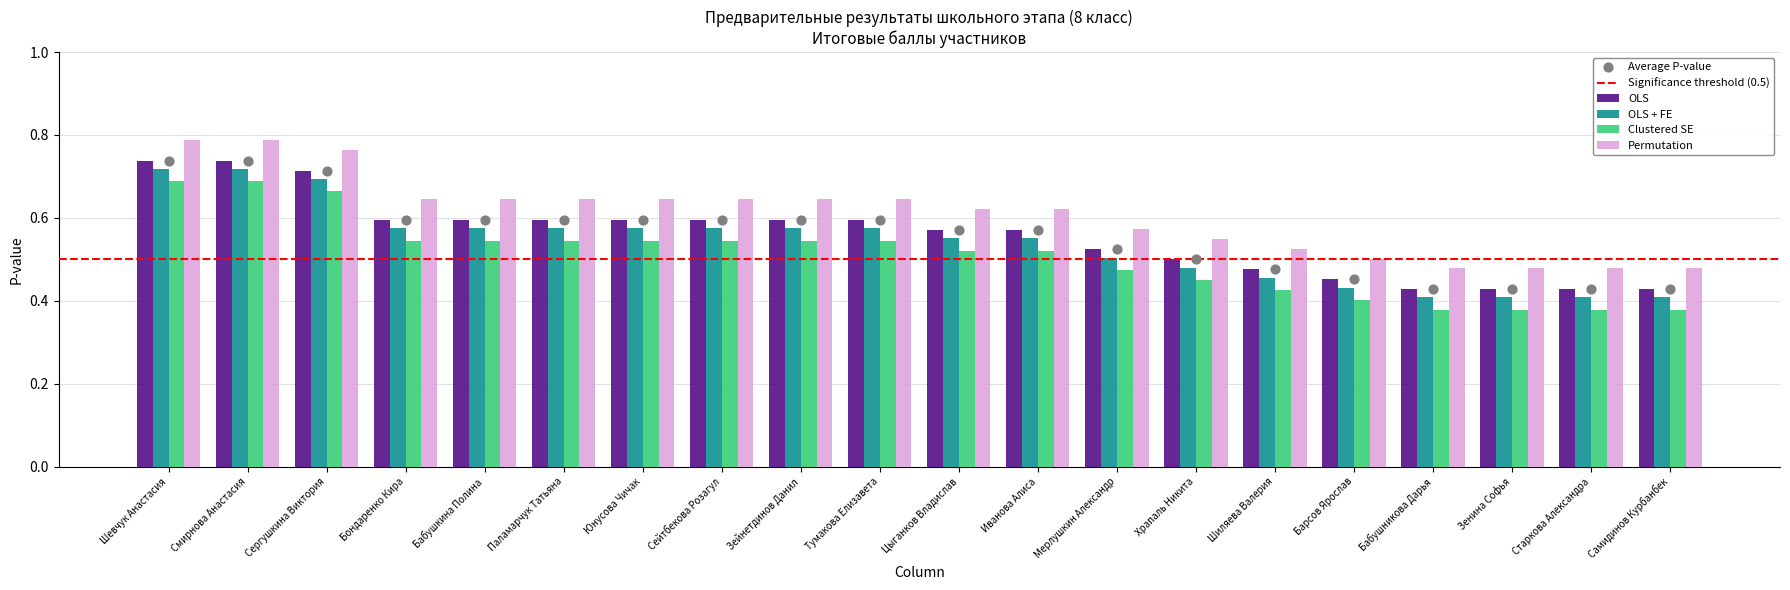

Which series contains the lowest Y value?

OLS